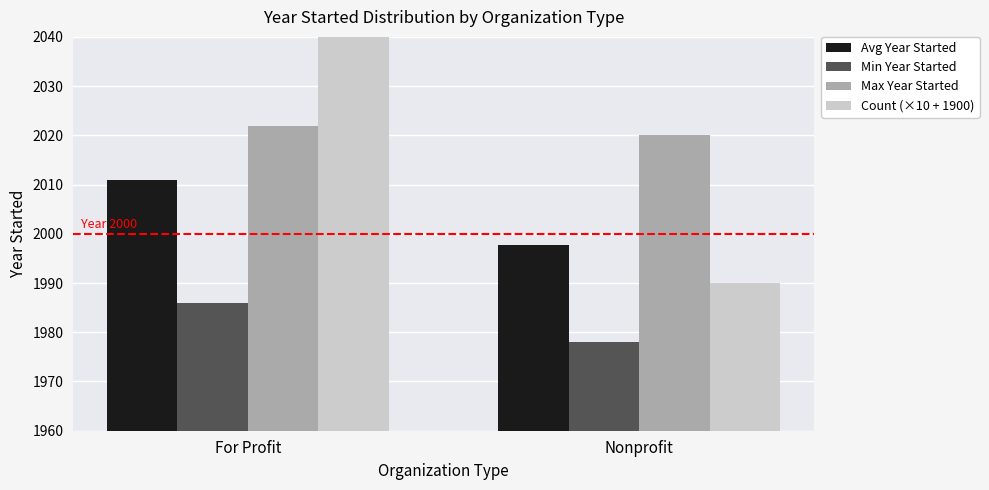

What is the label of the 2nd bar from the left?

Nonprofit